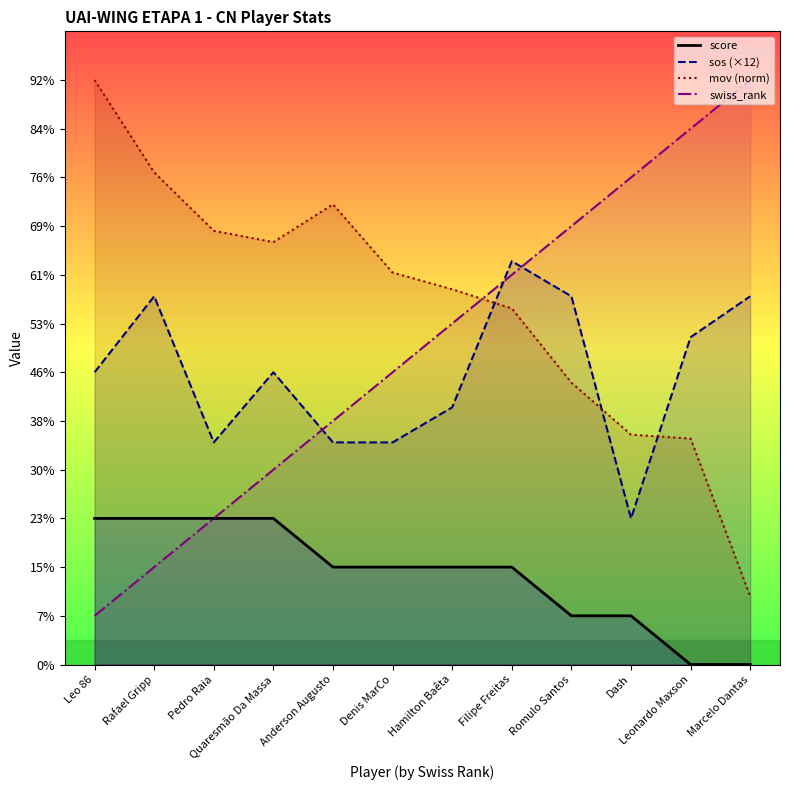

At which label is score closest to 1?

Romulo Santos